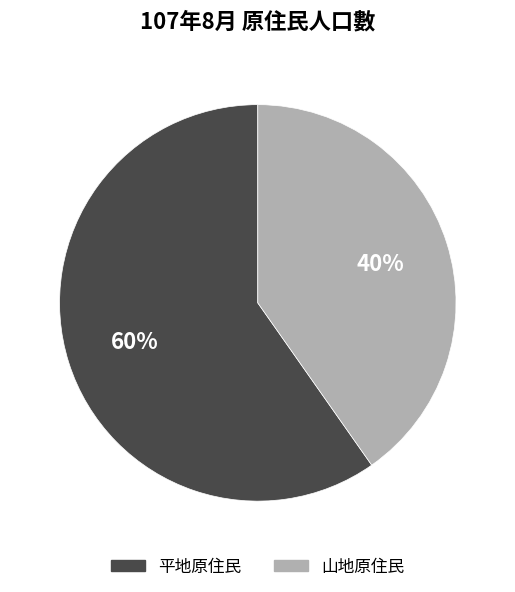

To the nearest percent, what is the average slice percentage?

50%